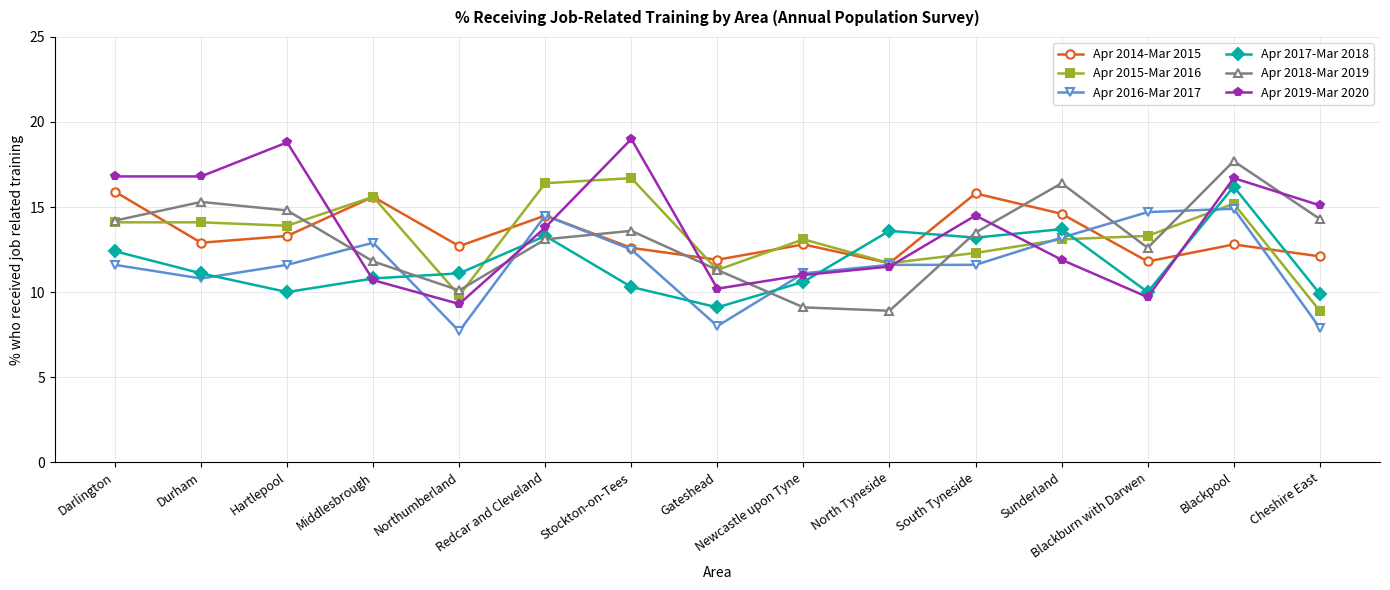

Which category has the highest value in the Apr 2018-Mar 2019 series?

Blackpool